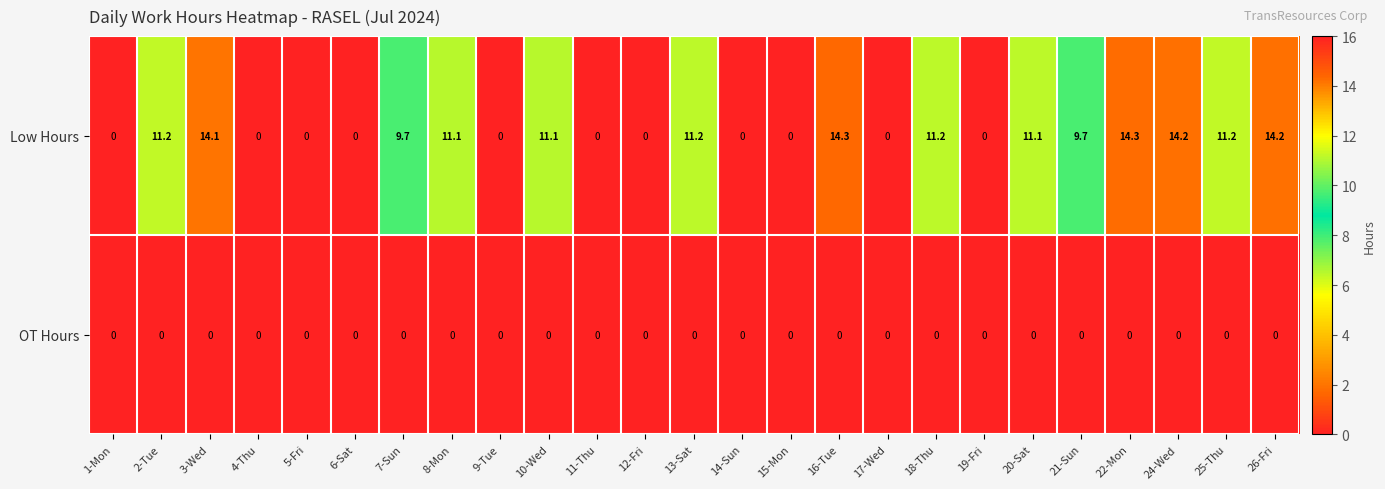

True or false: Low Hours has a value of 9.7 at 21-Sun.

True